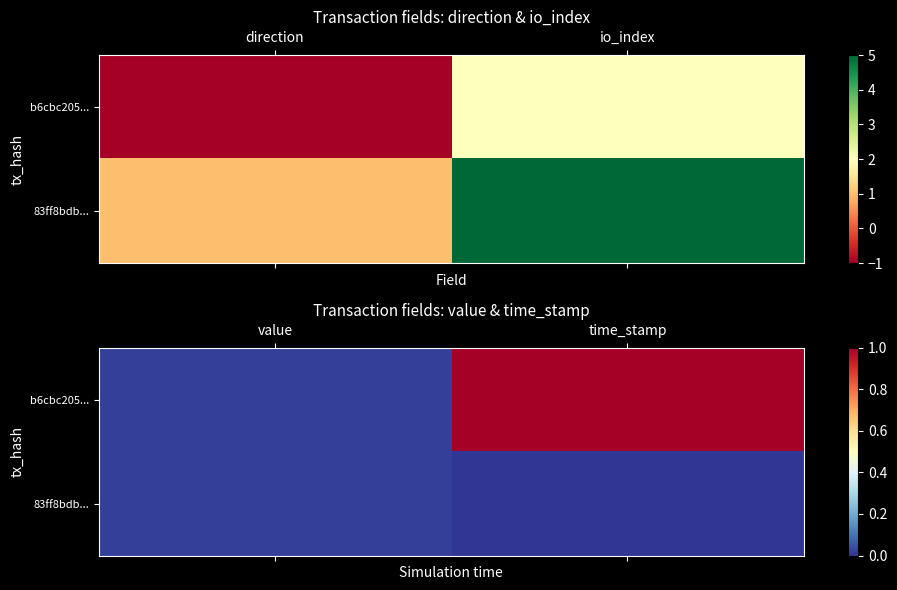

What is the sum of all b6cbc205... values?

1.0